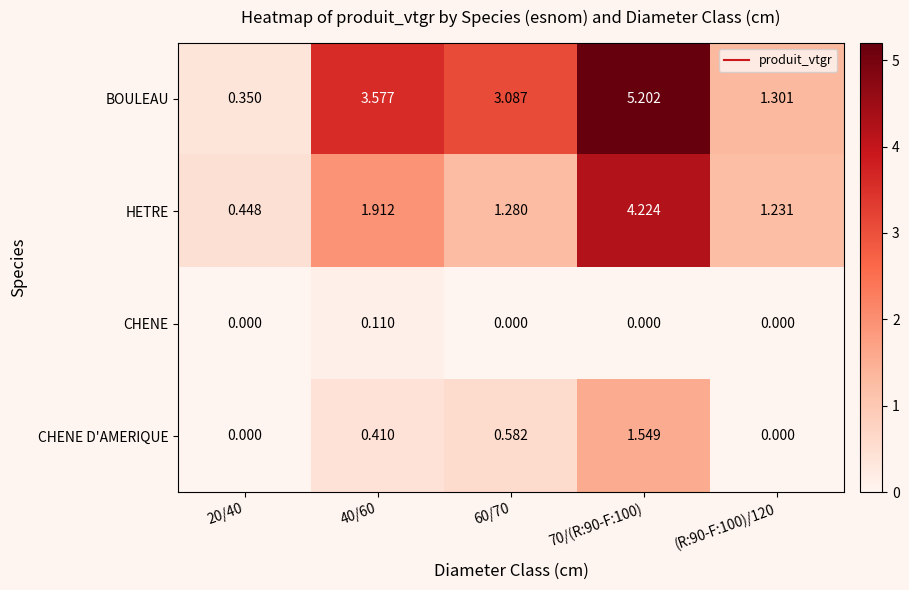

Between 40/60 and 70/(R:90-F:100), which series saw the biggest shift?

HETRE